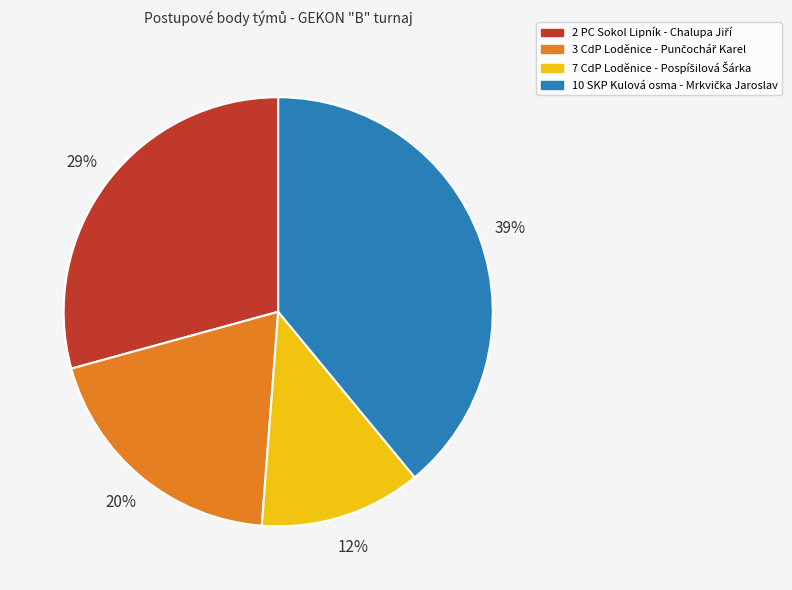

To the nearest percent, what is the difference between the largest and smallest slice percentages?

27%